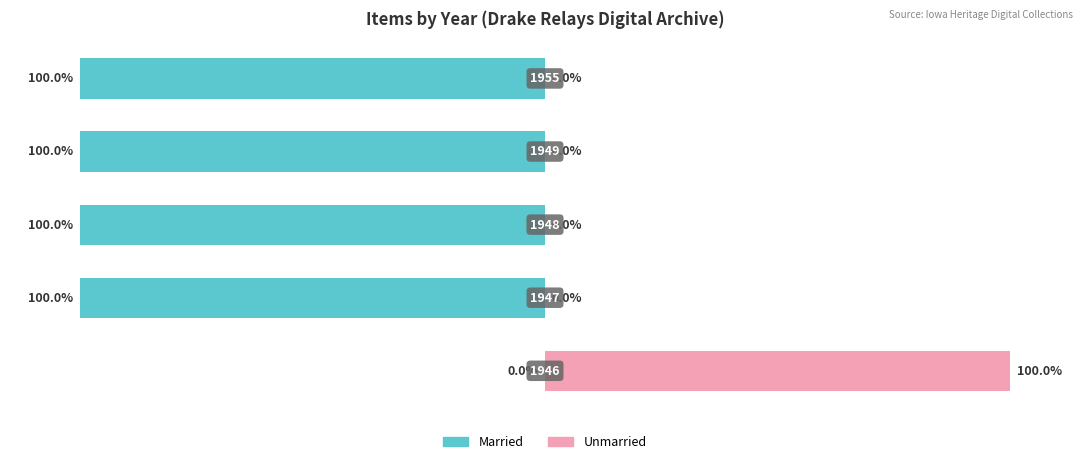

How many bars are there in total?

10